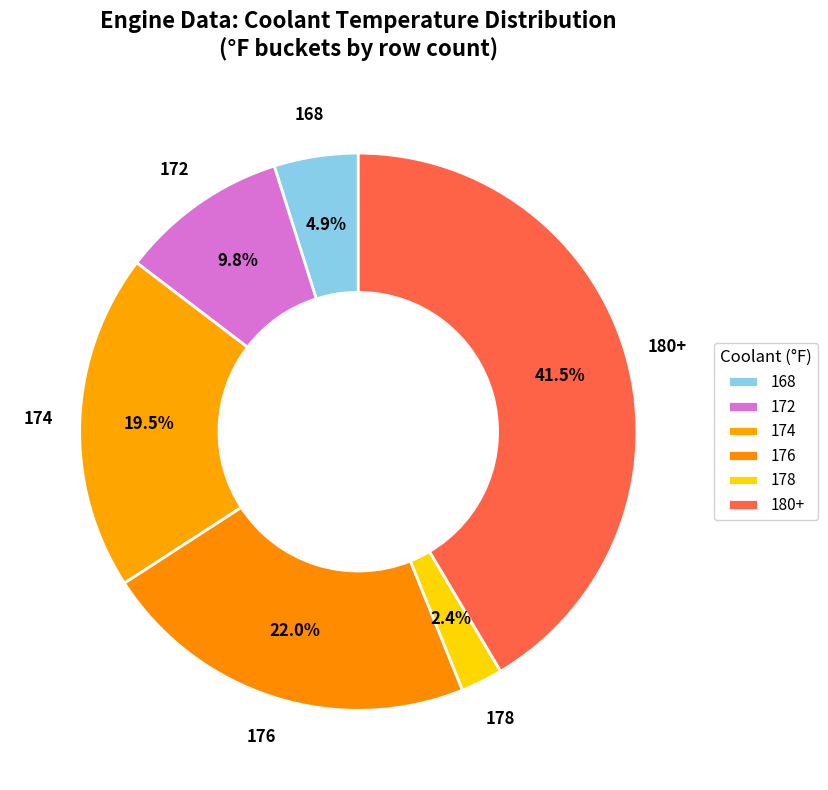

Is 172 the majority of the pie?

No